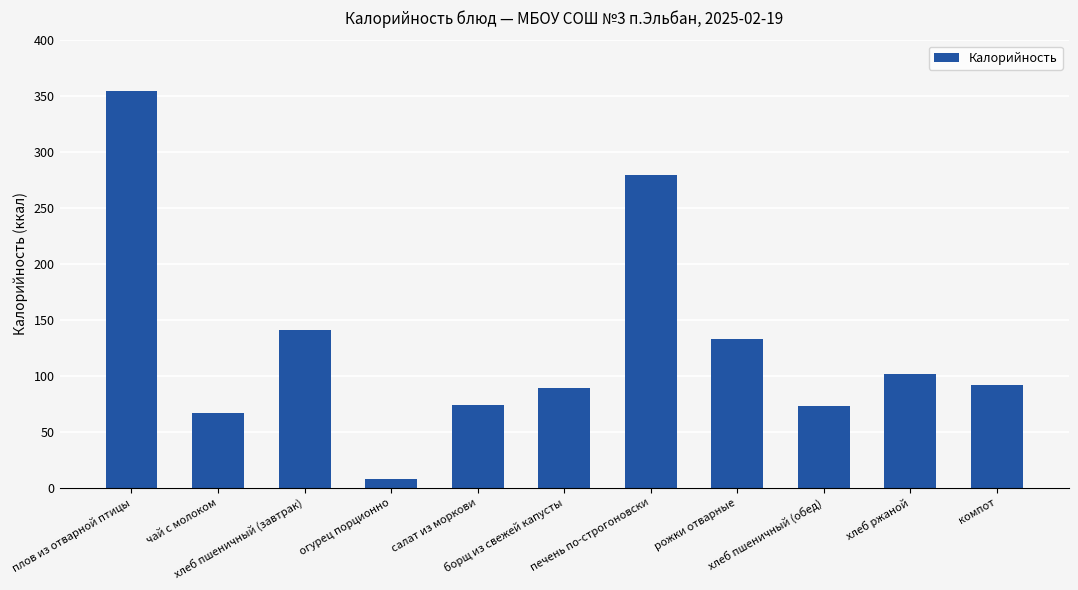

True or false: the data shows 125 at борщ из свежей капусты.

False